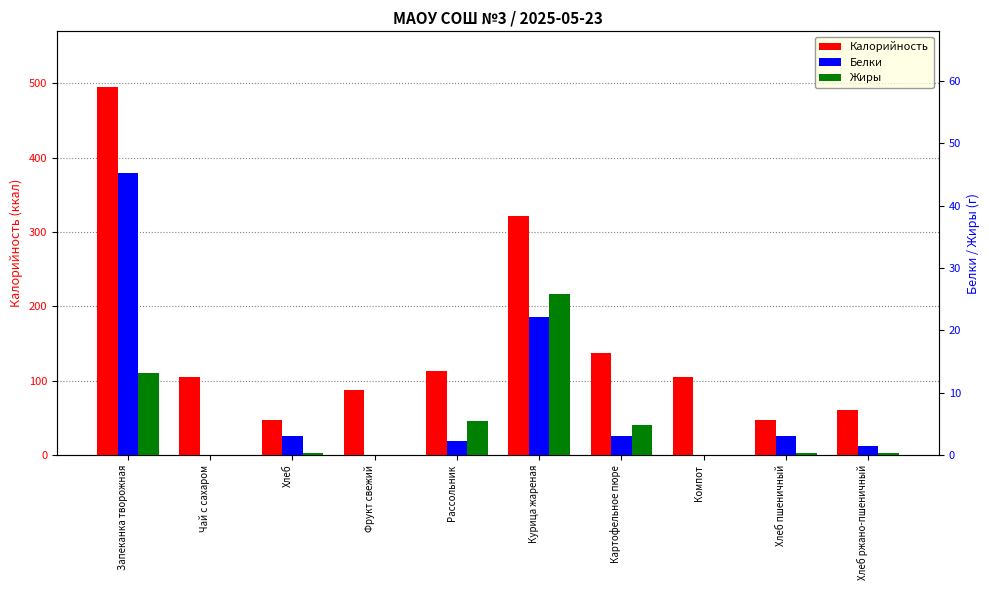

What are all the series names shown in the legend?

Калорийность, Белки, Жиры